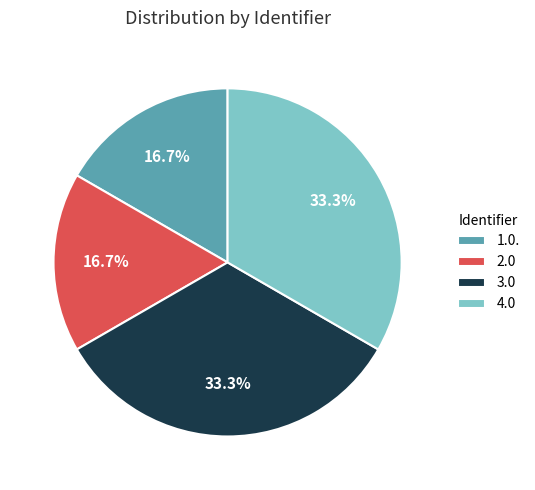

Combined, do 4.0 and 3.0 account for over 50%?

Yes